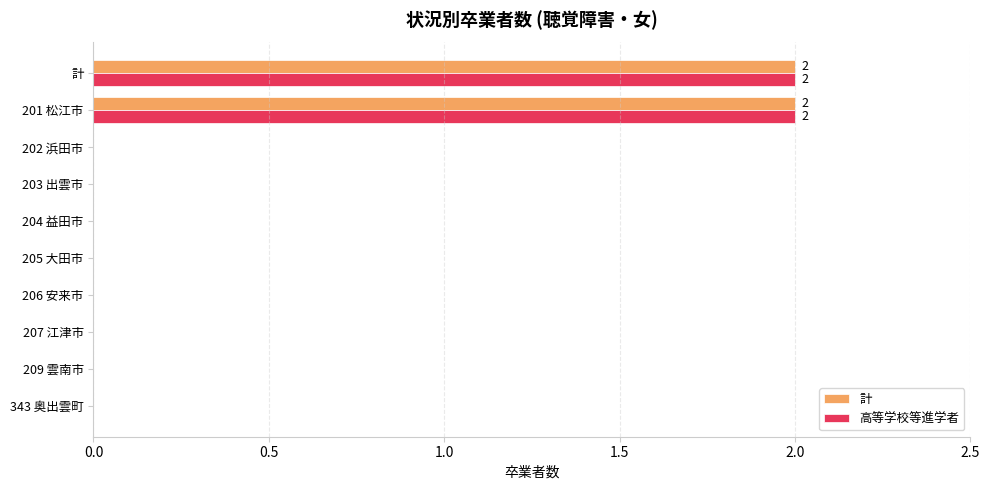

The 高等学校等進学者 series shows 0 at 343 奥出雲町. True or false?

True